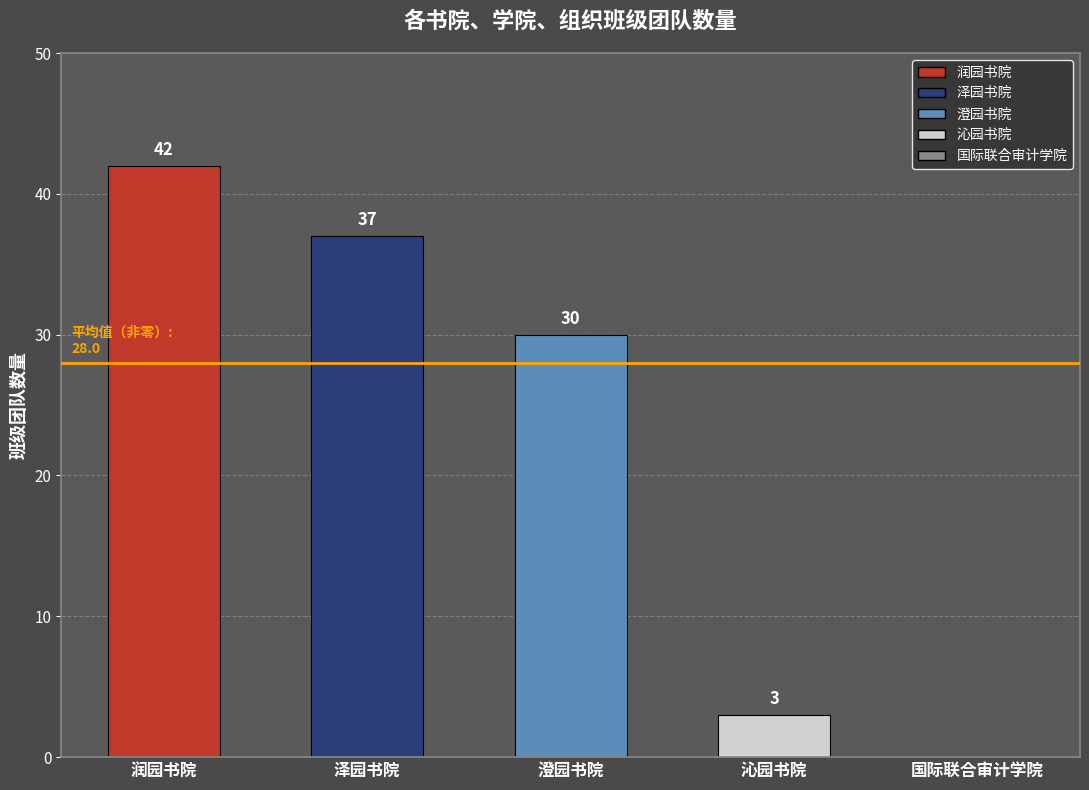

Rank the categories by value from highest to lowest.

润园书院, 泽园书院, 澄园书院, 沁园书院, 国际联合审计学院